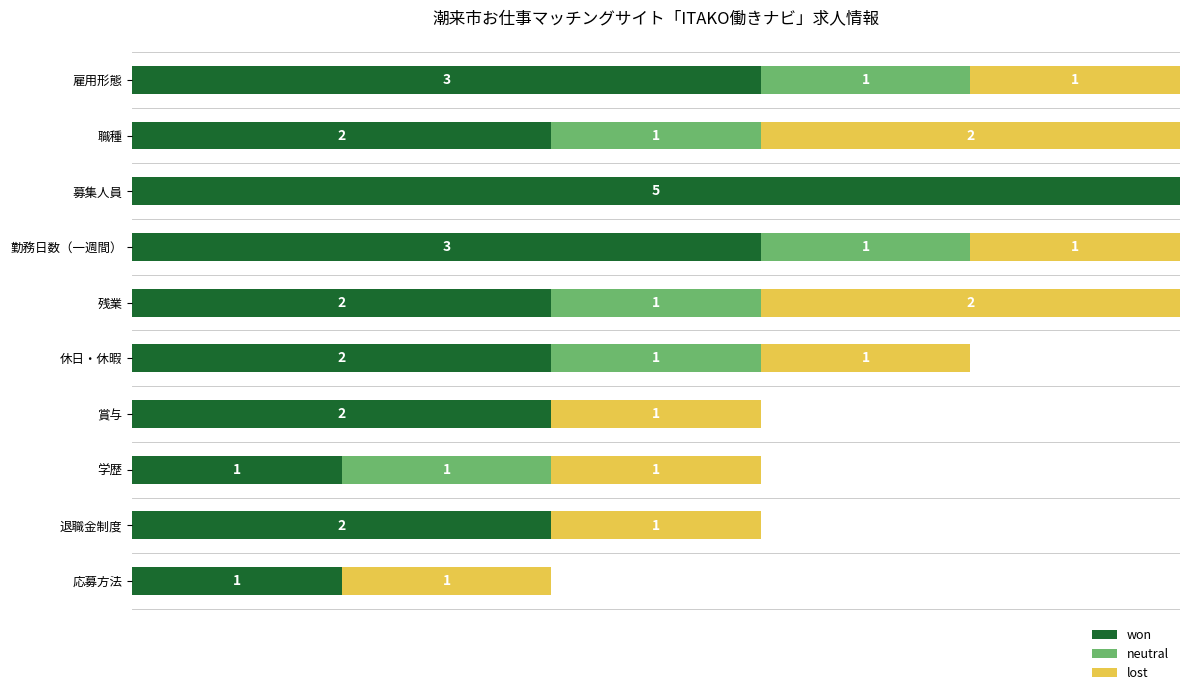

What are all the series names shown in the legend?

won, neutral, lost